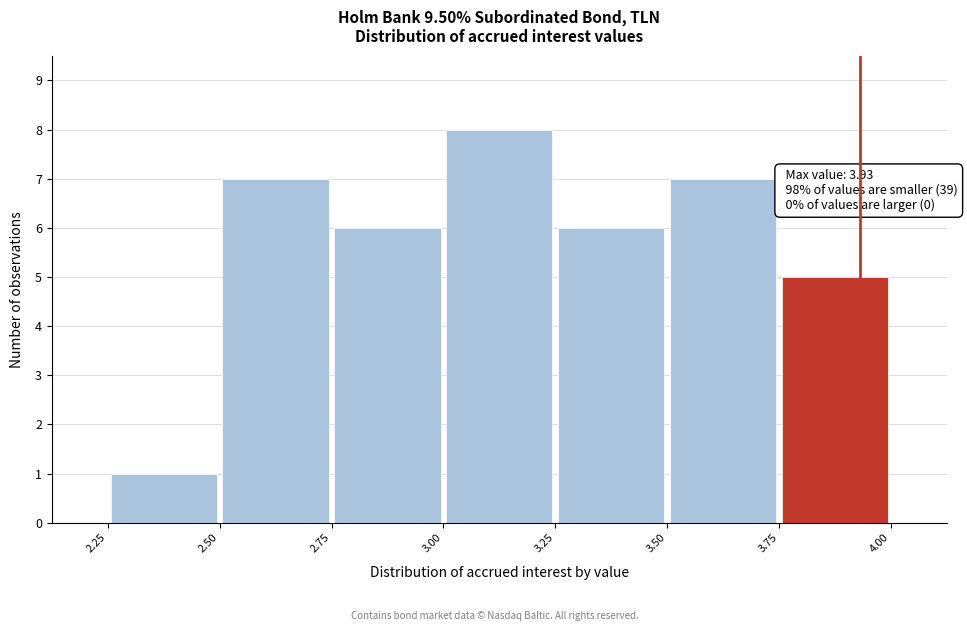

Over which range of the x-axis is the bar tallest?

3.00 to 3.25